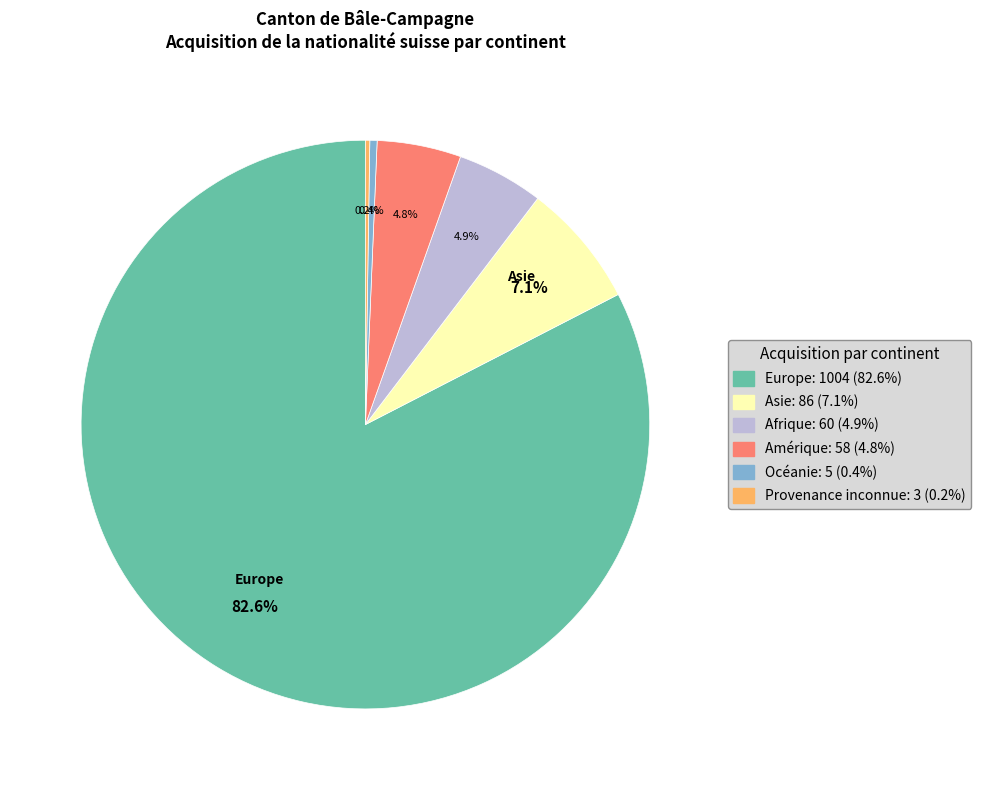

Is there a majority slice in this chart?

Yes